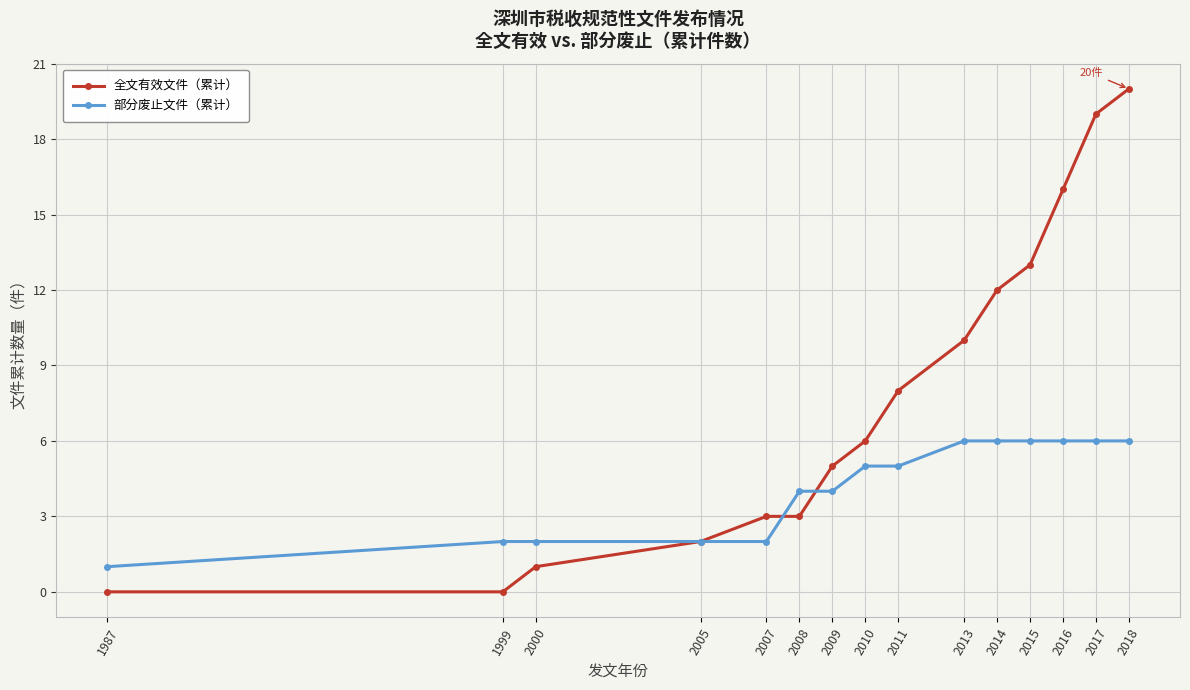

Does the chart display data point markers on the line(s)?

Yes